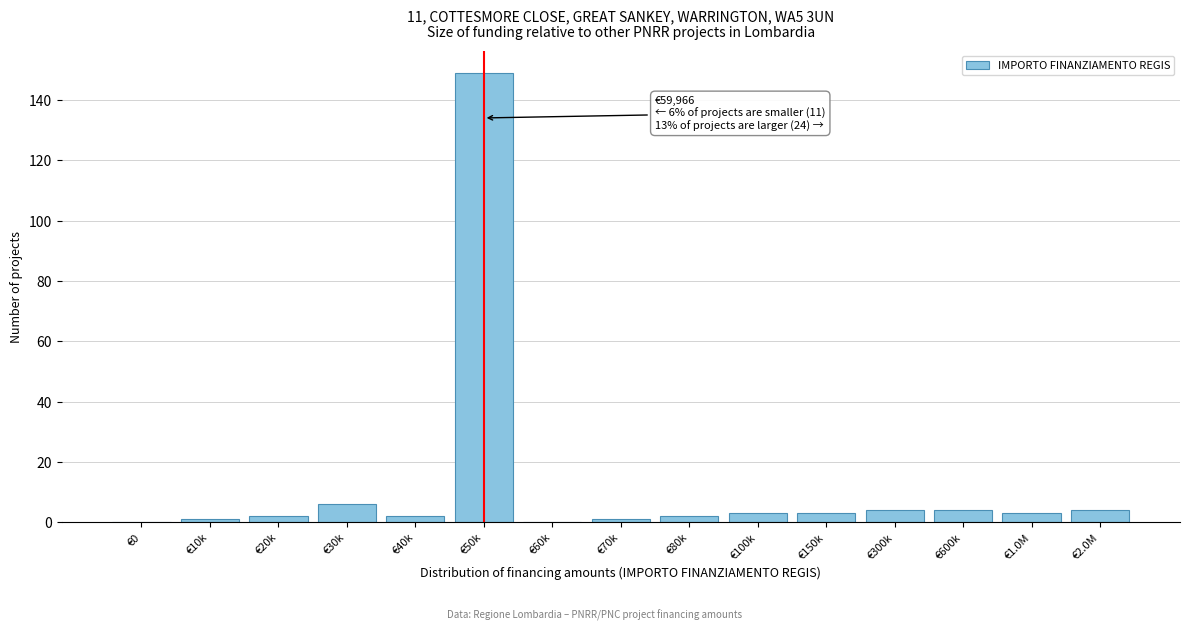

Reading left to right, what are all the values shown in this chart?

€0=0	€10k=1	€20k=2	€30k=6	€40k=2	€50k=149	€60k=0	€70k=1	€80k=2	€100k=3	€150k=3	€300k=4	€600k=4	€1.0M=3	€2.0M=4